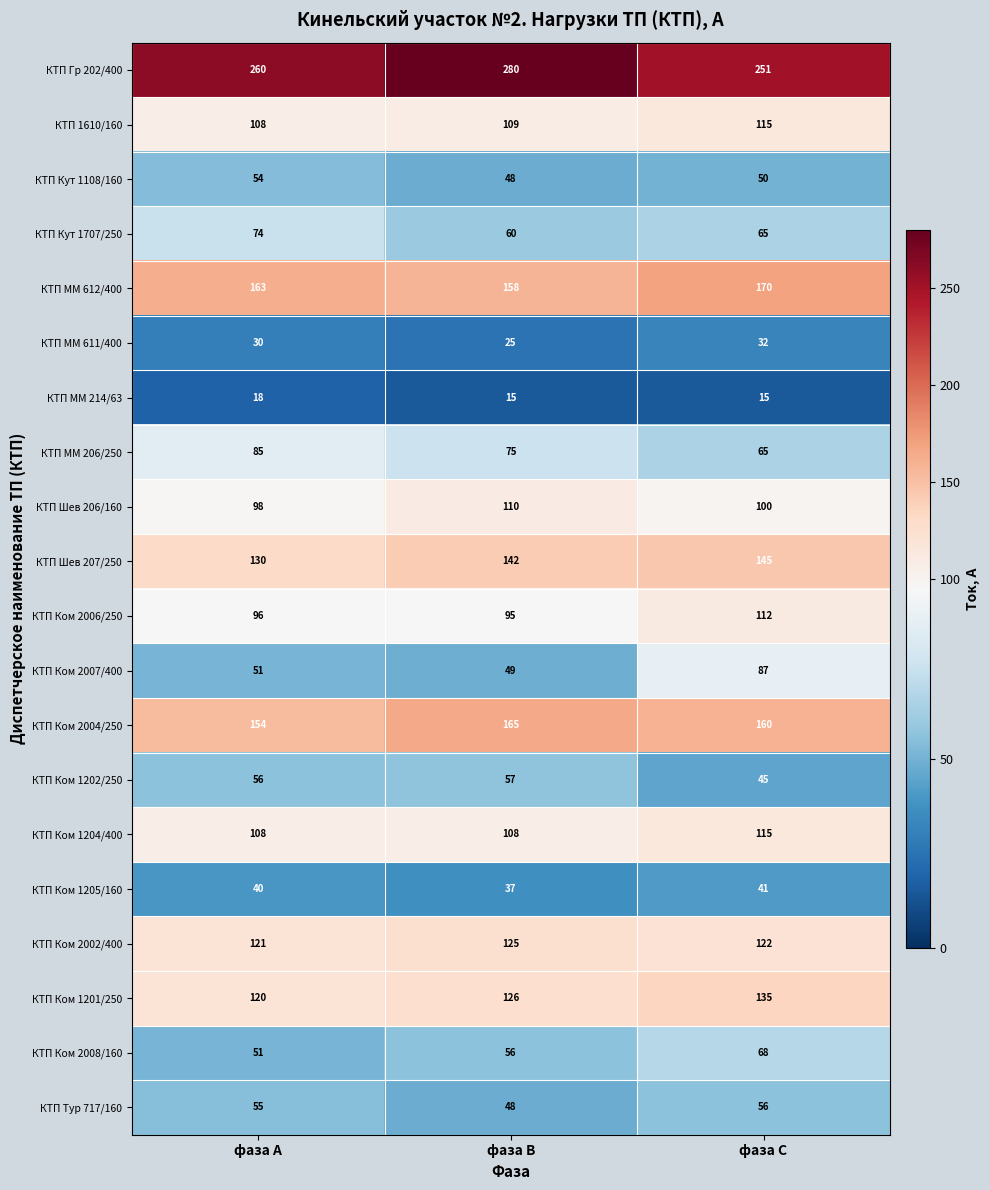

Which series changed the most between фаза А and фаза С?

КТП Ком 2007/400